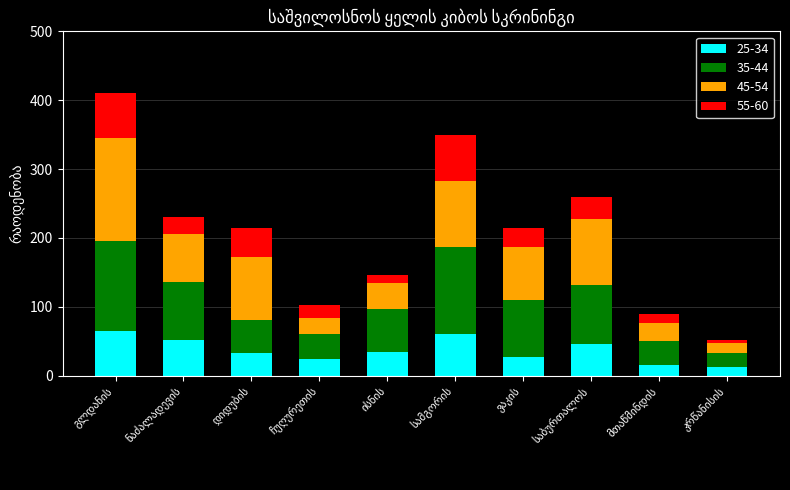

Reading left to right, transcribe all the data shown in this chart.

25-34: გლდანის=64	ნაძალადევის=52	დიდუბის=33	ჩუღურეთის=24	ისნის=34	სამგორის=60	ვაკის=27	საბურთალოს=46	მთაწმინდის=16	კრწანისის=12
35-44: გლდანის=132	ნაძალადევის=84	დიდუბის=48	ჩუღურეთის=37	ისნის=62	სამგორის=126	ვაკის=82	საბურთალოს=85	მთაწმინდის=34	კრწანისის=20
45-54: გლდანის=149	ნაძალადევის=69	დიდუბის=91	ჩუღურეთის=22	ისნის=39	სამგორის=96	ვაკის=78	საბურთალოს=96	მთაწმინდის=26	კრწანისის=15
55-60: გლდანის=66	ნაძალადევის=25	დიდუბის=42	ჩუღურეთის=20	ისნის=11	სამგორის=67	ვაკის=28	საბურთალოს=33	მთაწმინდის=14	კრწანისის=5